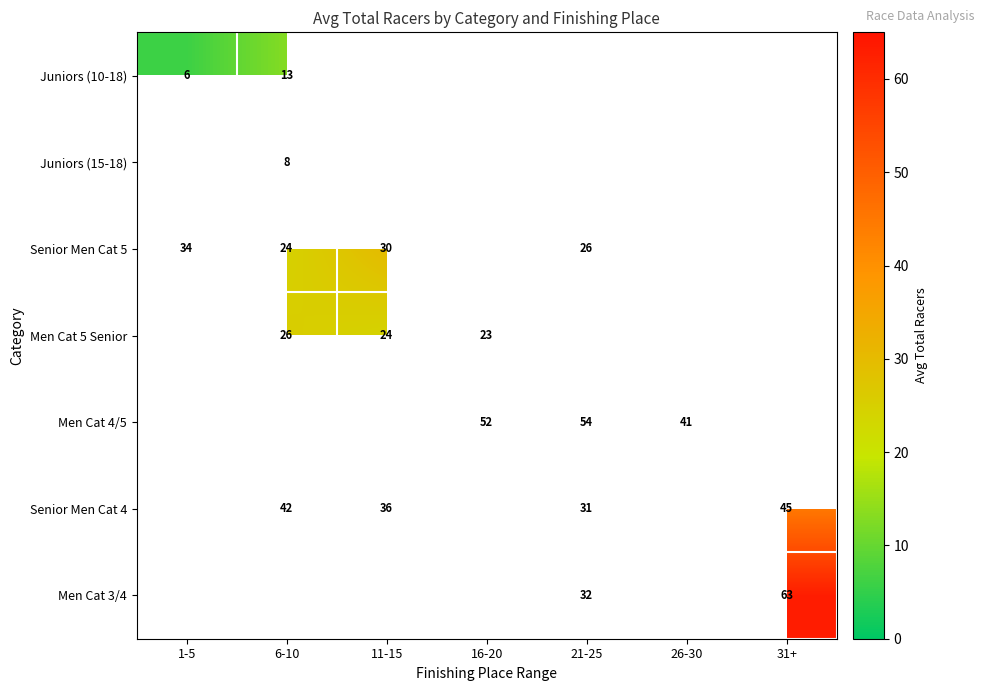

True or false: Juniors (10-18) has a value of 8 at 6-10.

False